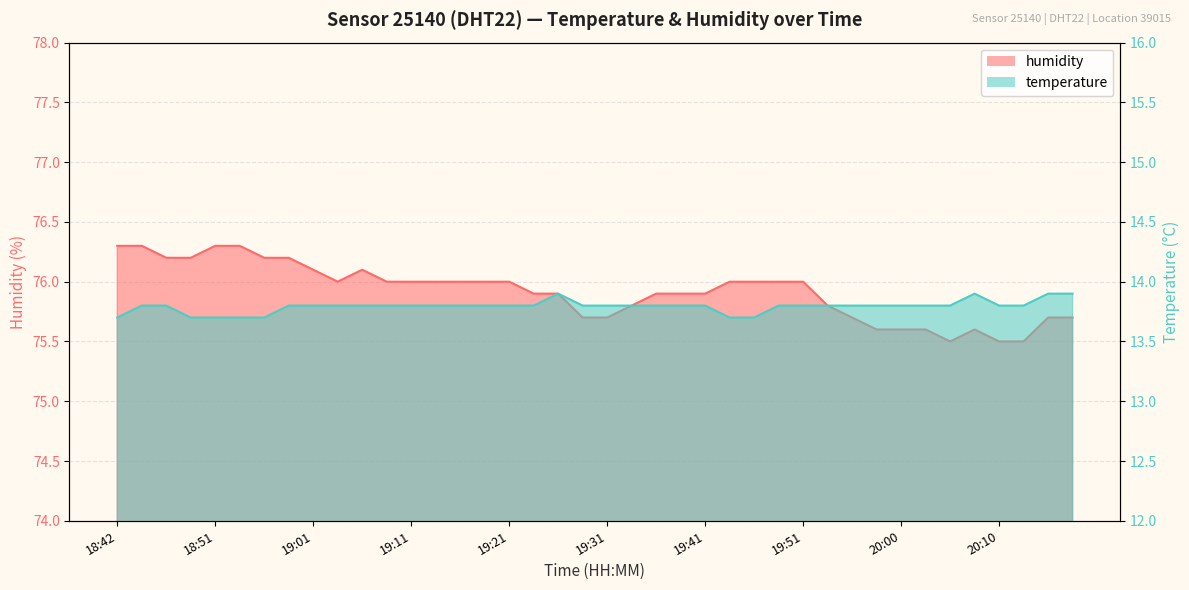

Rank the categories by temperature value from lowest to highest.

18:42, 18:49, 18:51, 18:54, 18:56, 19:43, 19:46, 18:44, 18:47, 18:59, 19:01, 19:04, 19:06, 19:09, 19:11, 19:14, 19:16, 19:19, 19:21, 19:23, 19:28, 19:31, 19:33, 19:36, 19:38, 19:41, 19:48, 19:51, 19:53, 19:55, 19:58, 20:00, 20:03, 20:05, 20:10, 20:13, 19:26, 20:08, 20:15, 20:18